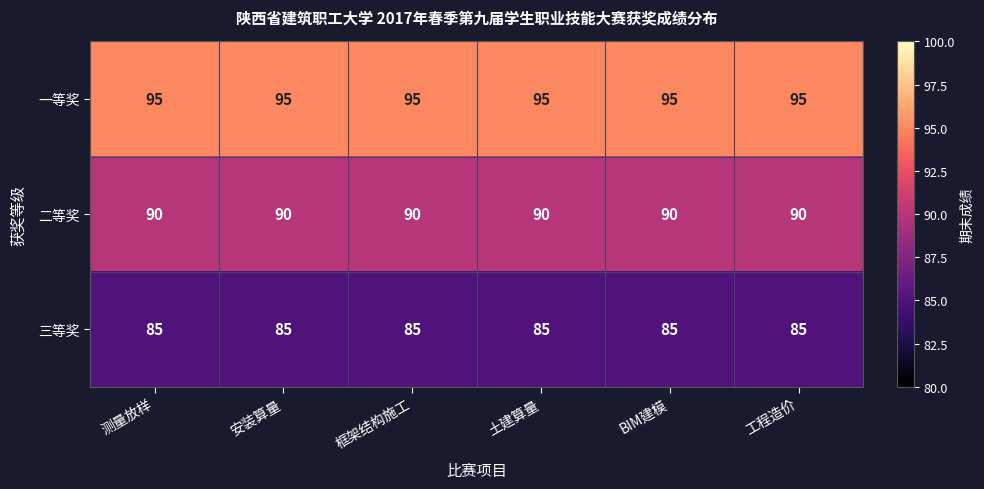

At how many categories does at least one series exceed 93?

6